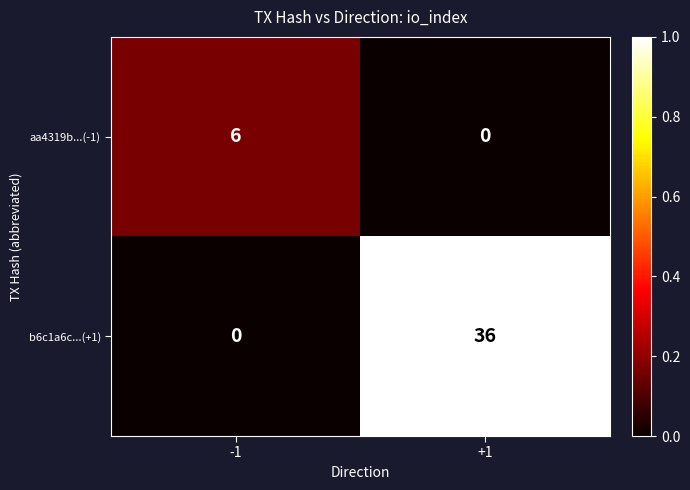

What is the greatest value displayed?

36